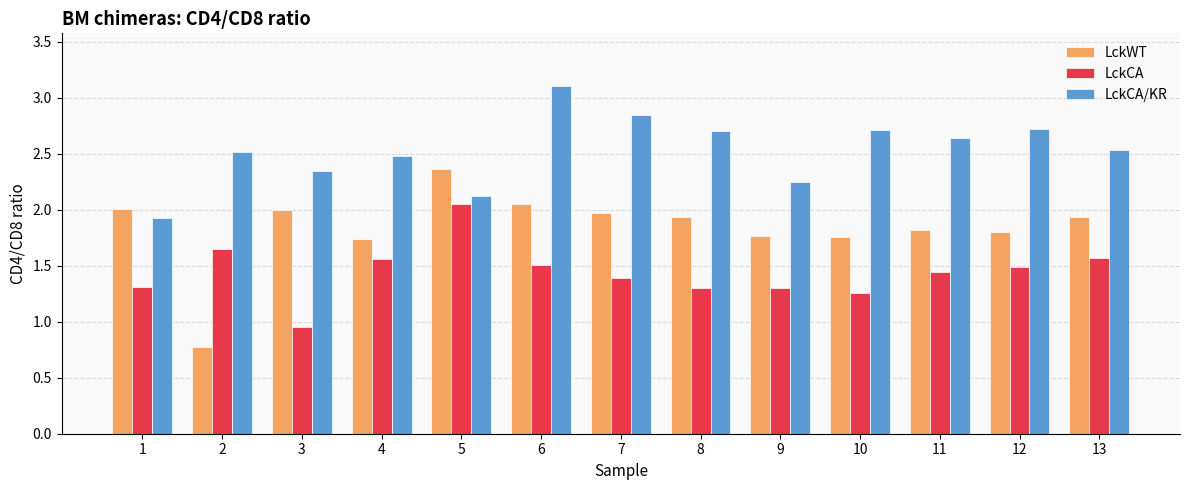

Which series changed the most between 2 and 5?

LckWT